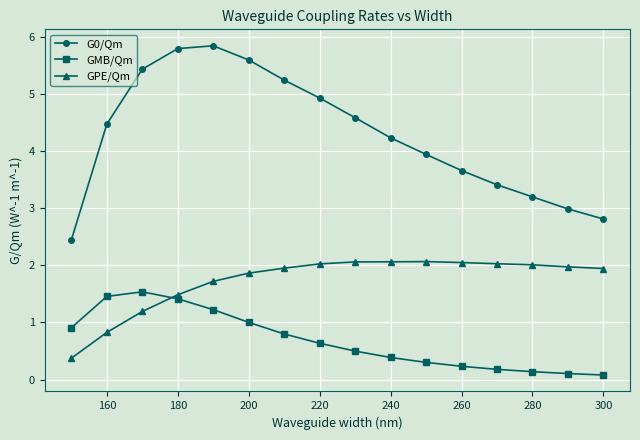

Rank the series by their maximum value, from lowest to highest.

GMB/Qm, GPE/Qm, G0/Qm